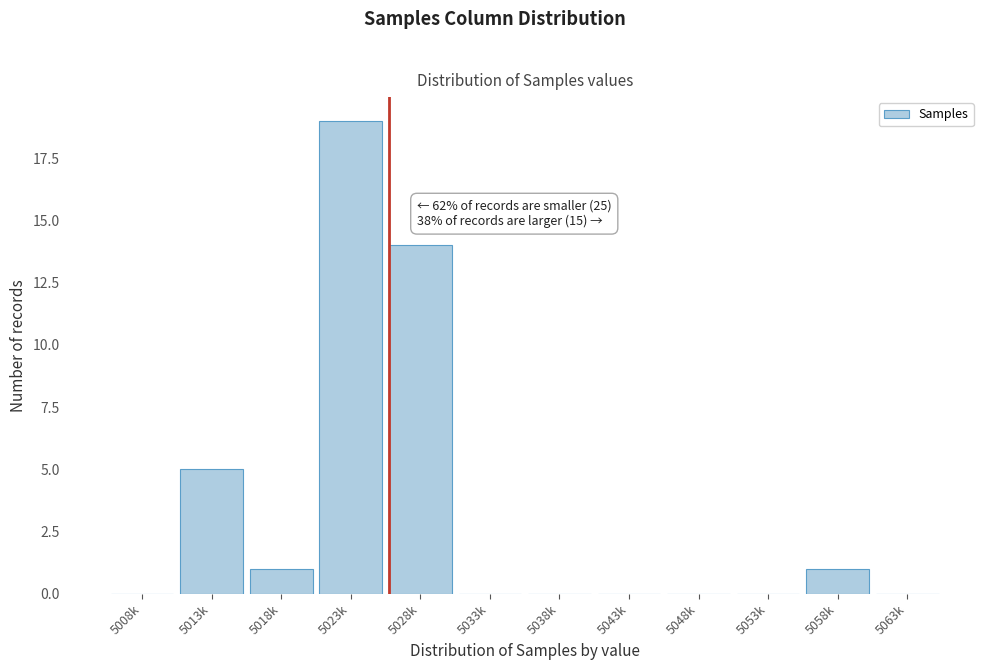

Reading right to left, what are all the values shown in this chart?

5063k=0	5058k=1	5053k=0	5048k=0	5043k=0	5038k=0	5033k=0	5028k=14	5023k=19	5018k=1	5013k=5	5008k=0